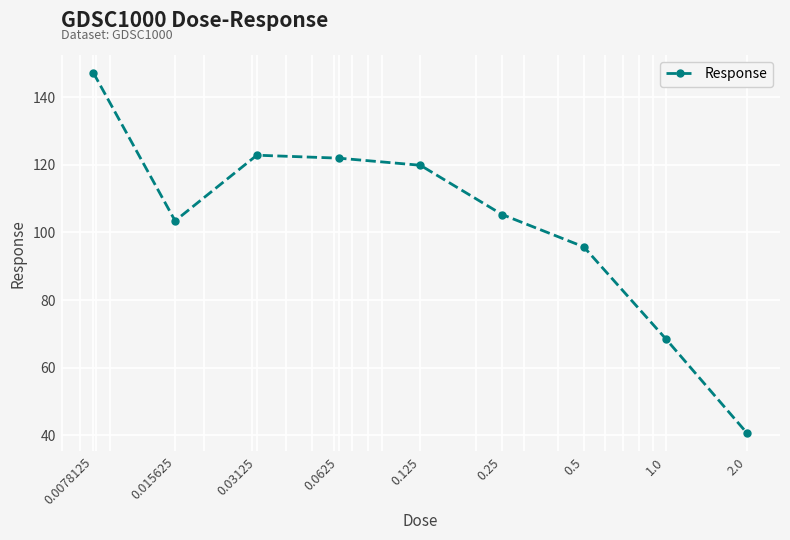

What is the value of the 8th point from the left?

68.6